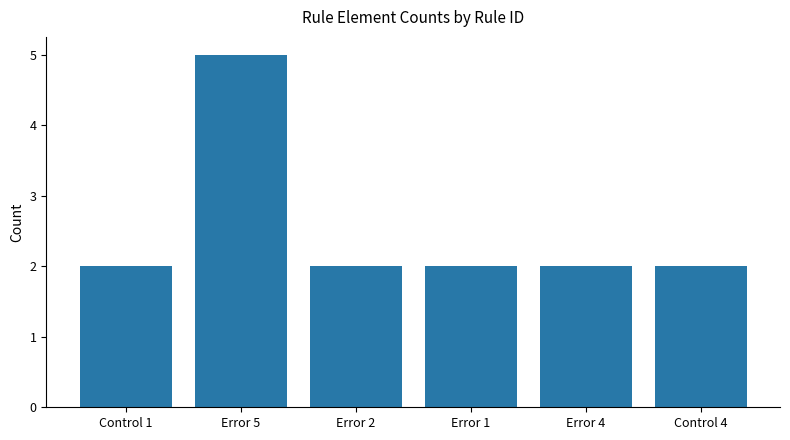

What is the ratio of the value at Error 2 to the value at Error 1?

1.0